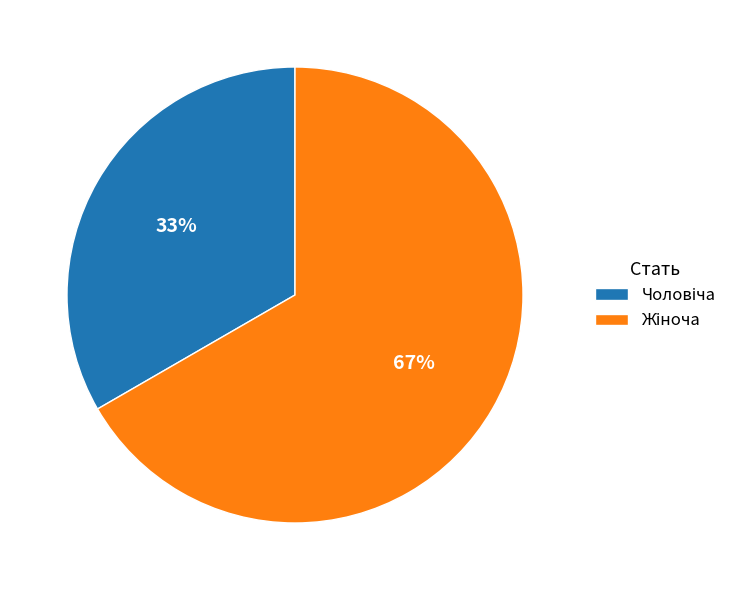

Is there any slice that represents more than half of the pie?

Yes